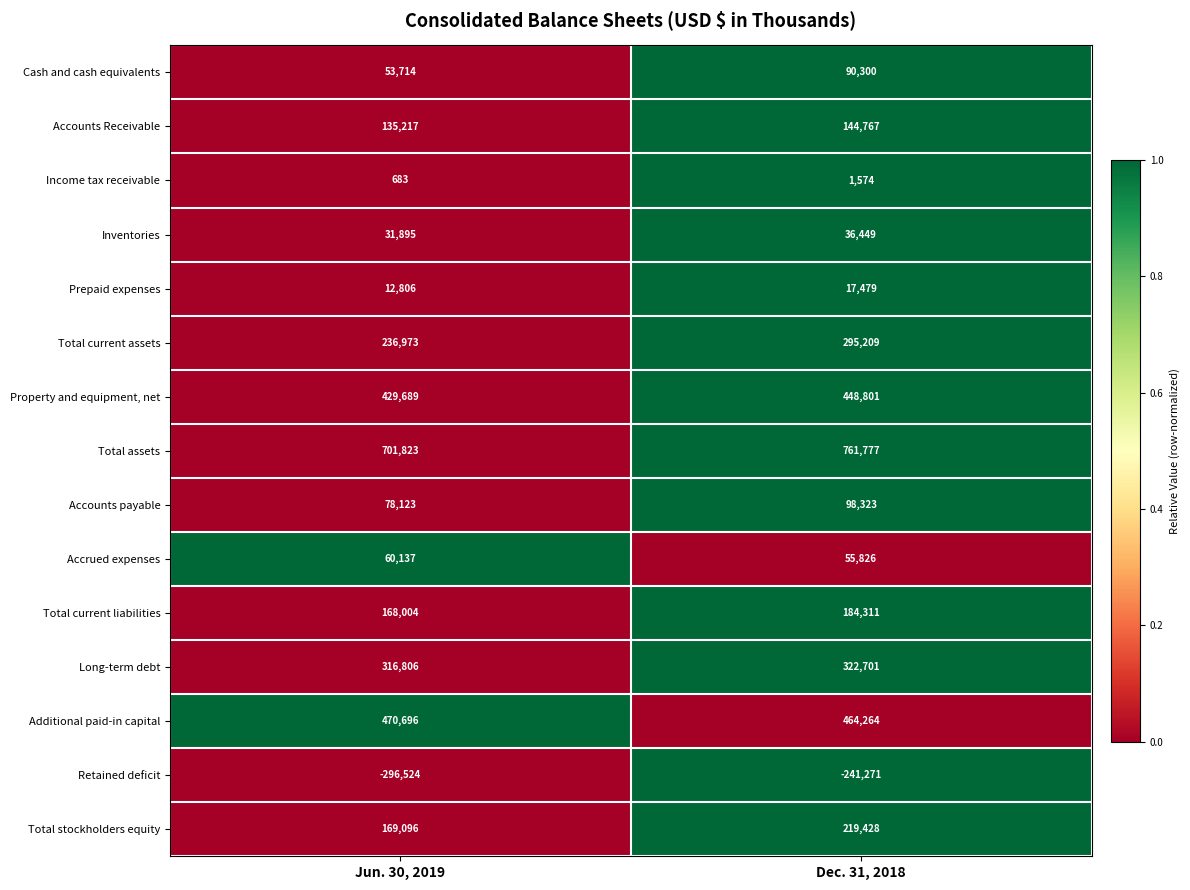

True or false: Accounts Receivable has a value of 220936 at Jun. 30, 2019.

False